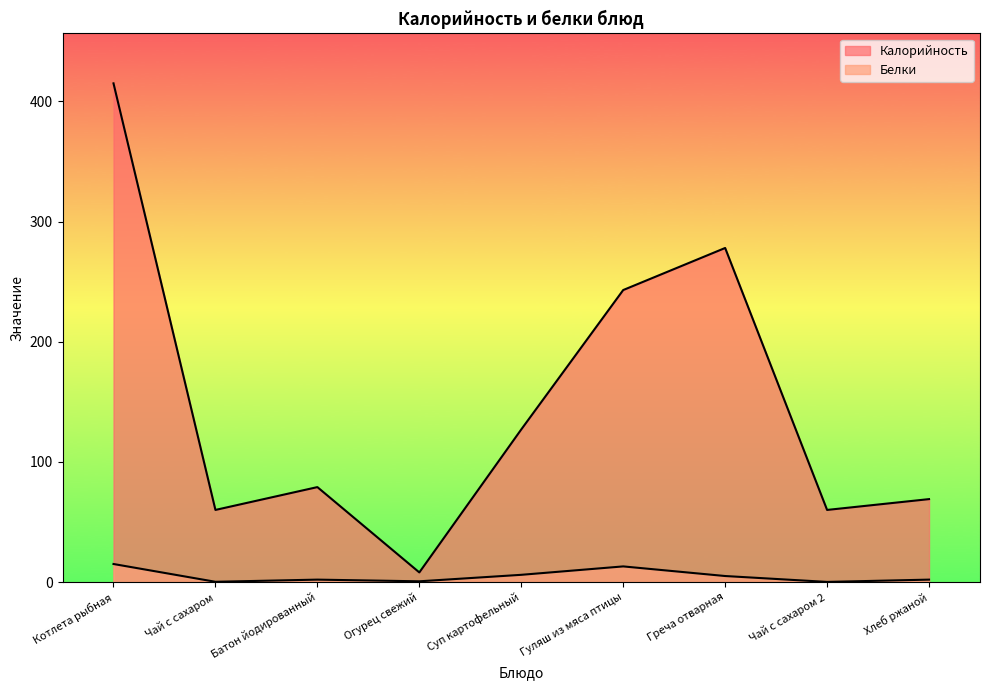

At which label does Белки reach its minimum?

Чай с сахаром 2